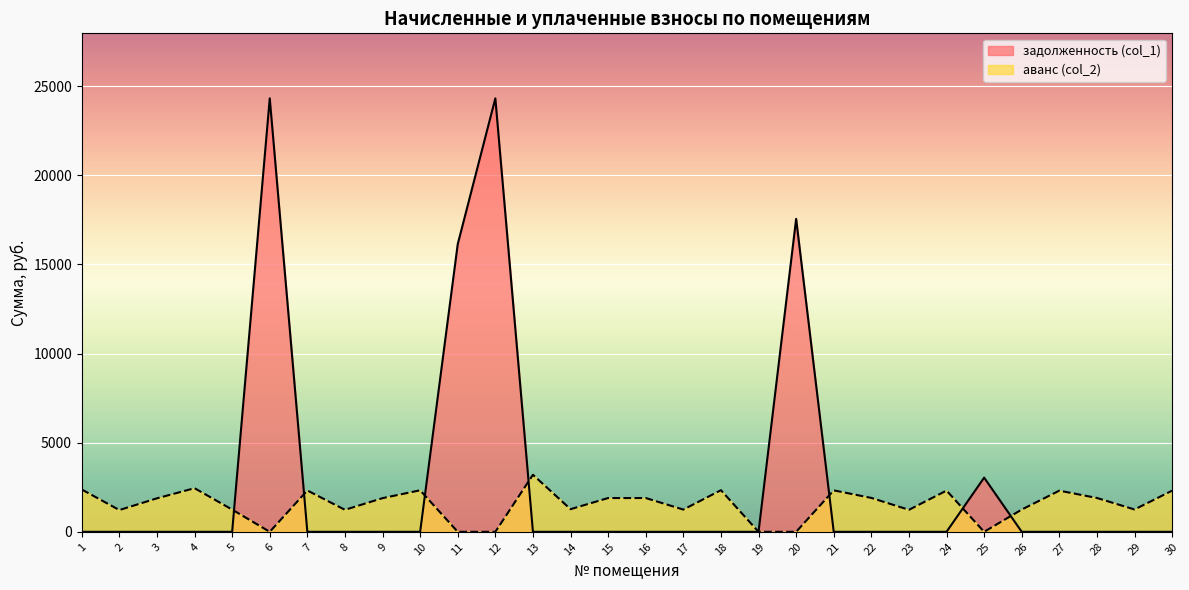

Where is the first local maximum for задолженность (col_1)?

6